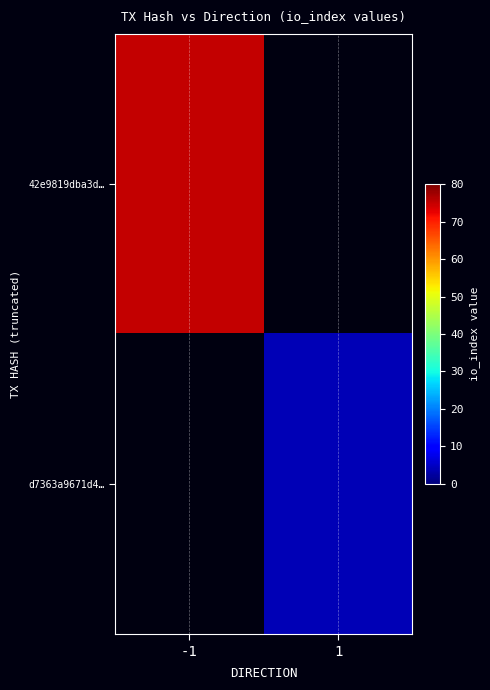

At which category does the chart reach its peak across all series?

-1